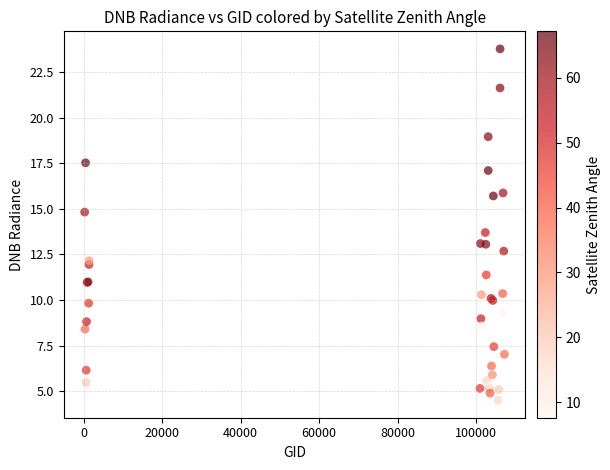

What Y value in the scatter plot is closest to 14?

13.7